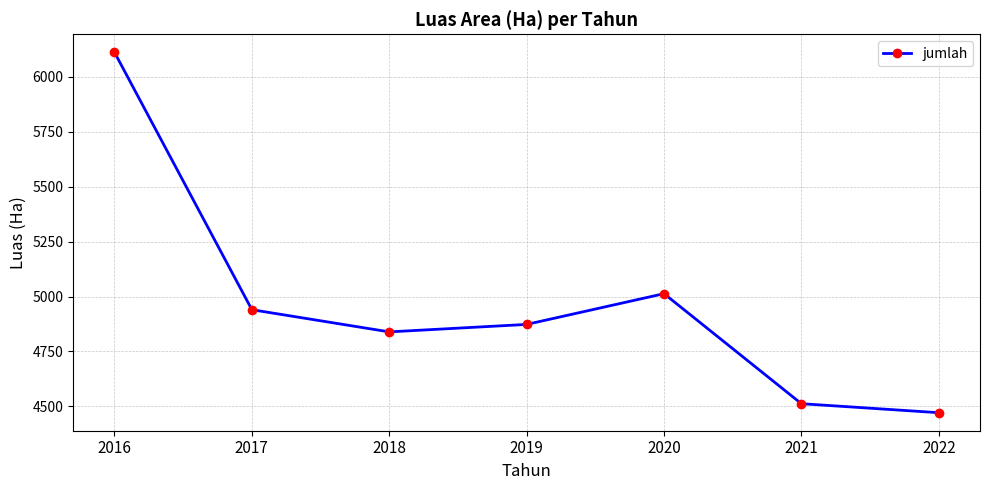

Approximately how many times larger is the value at 2016 compared to 2019?

1.3